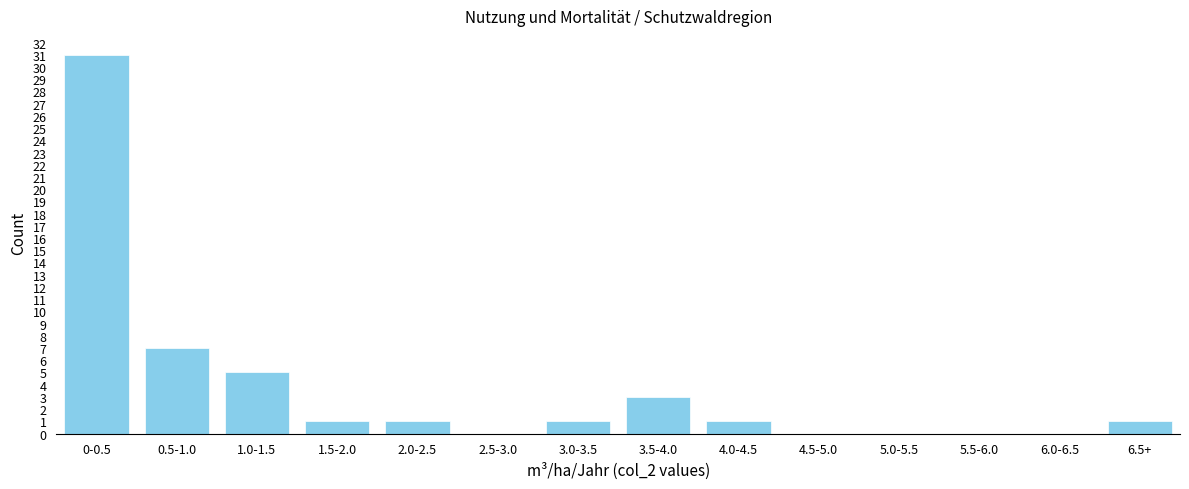

Reading left to right, extract all data points from this chart.

0-0.5=31	0.5-1.0=7	1.0-1.5=5	1.5-2.0=1	2.0-2.5=1	2.5-3.0=0	3.0-3.5=1	3.5-4.0=3	4.0-4.5=1	4.5-5.0=0	5.0-5.5=0	5.5-6.0=0	6.0-6.5=0	6.5+=1